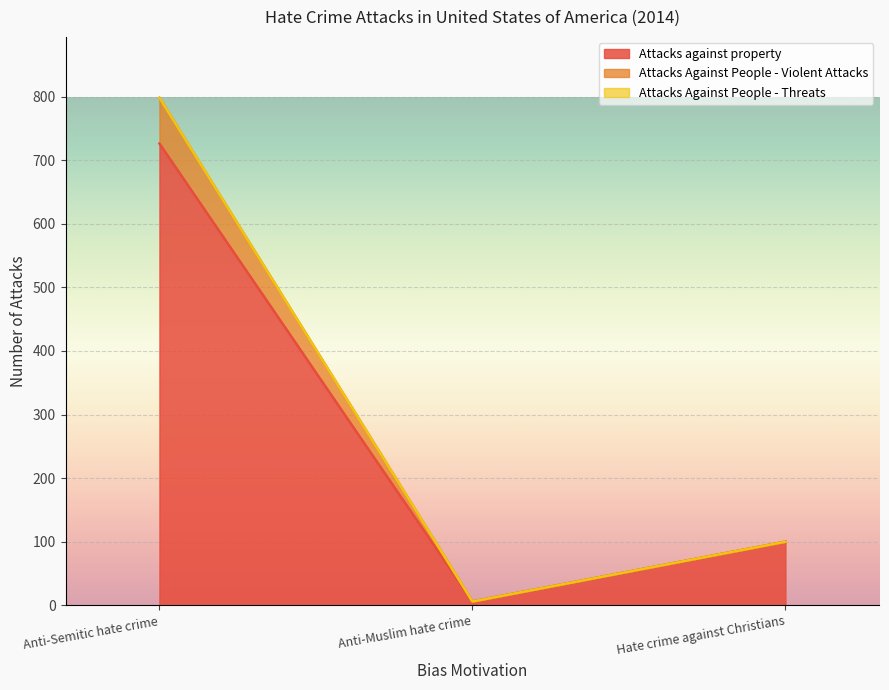

What is the spread (max minus min) of values at Anti-Semitic hate crime?

72